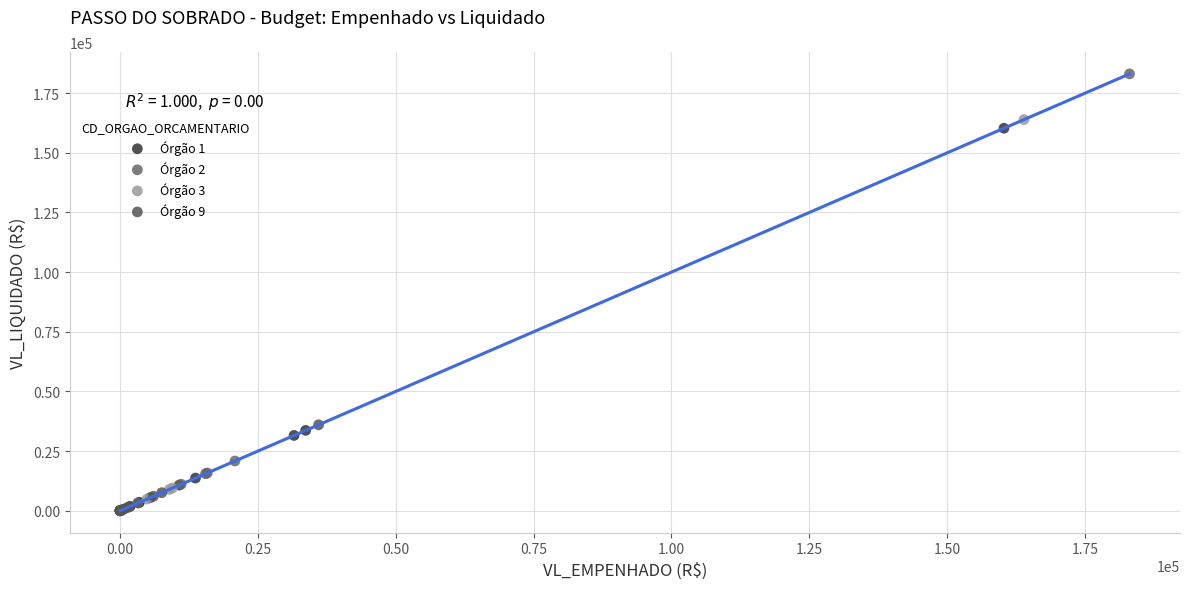

Which series contains the highest Y value?

Órgão 2